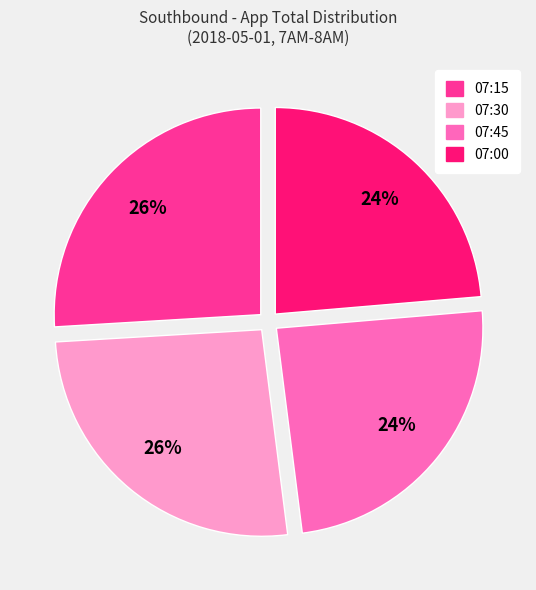

Is there any slice that represents more than half of the pie?

No